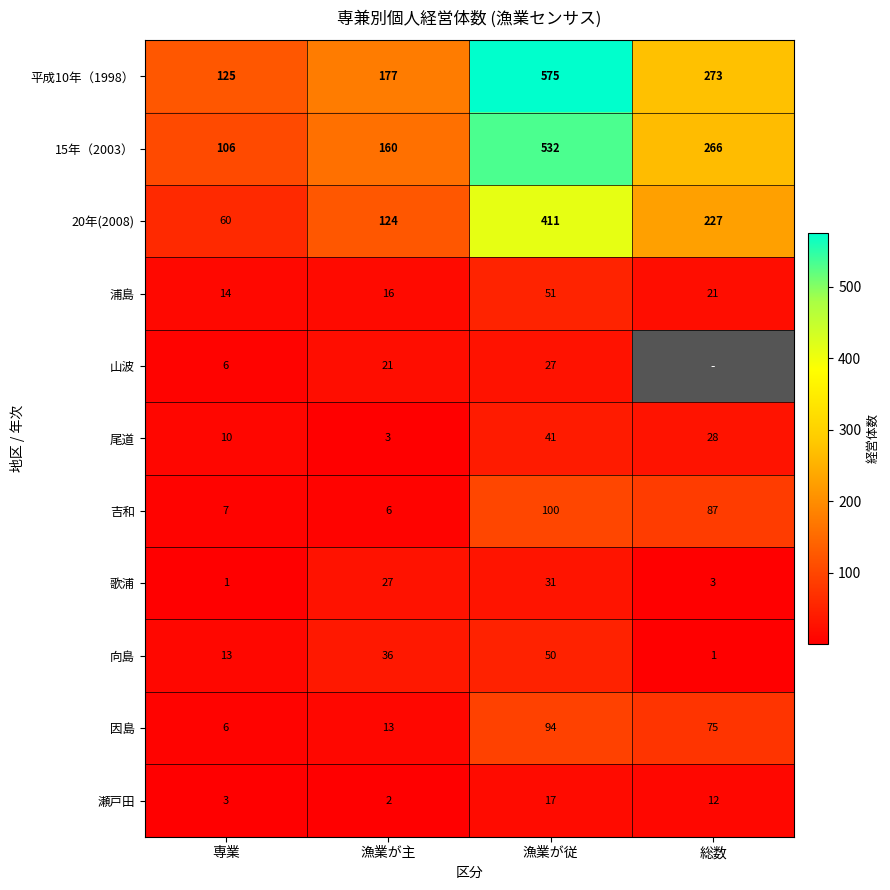

Is the value of 瀬戸田 at 総数 greater than the value of 歌浦 at 漁業が従?

No